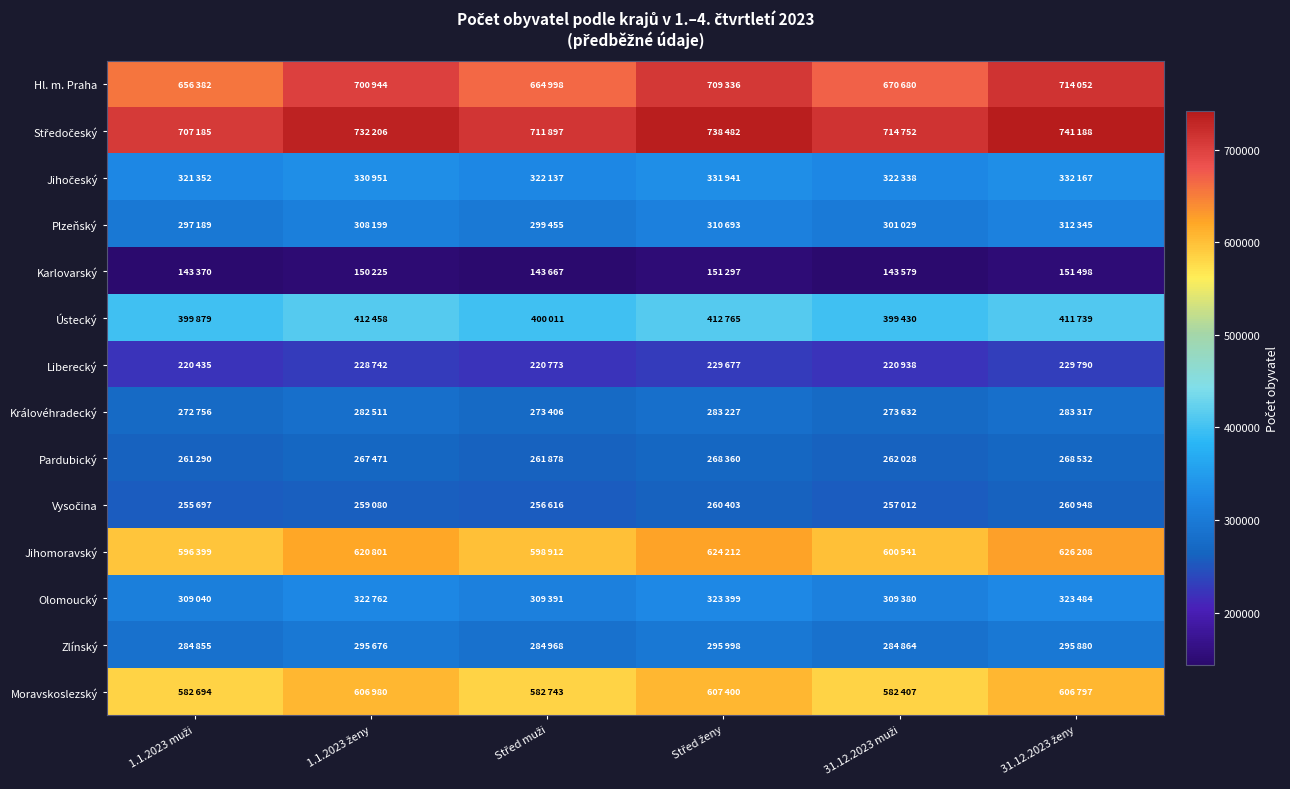

What is the spread (max minus min) of values at 1.1.2023 muži?

563815